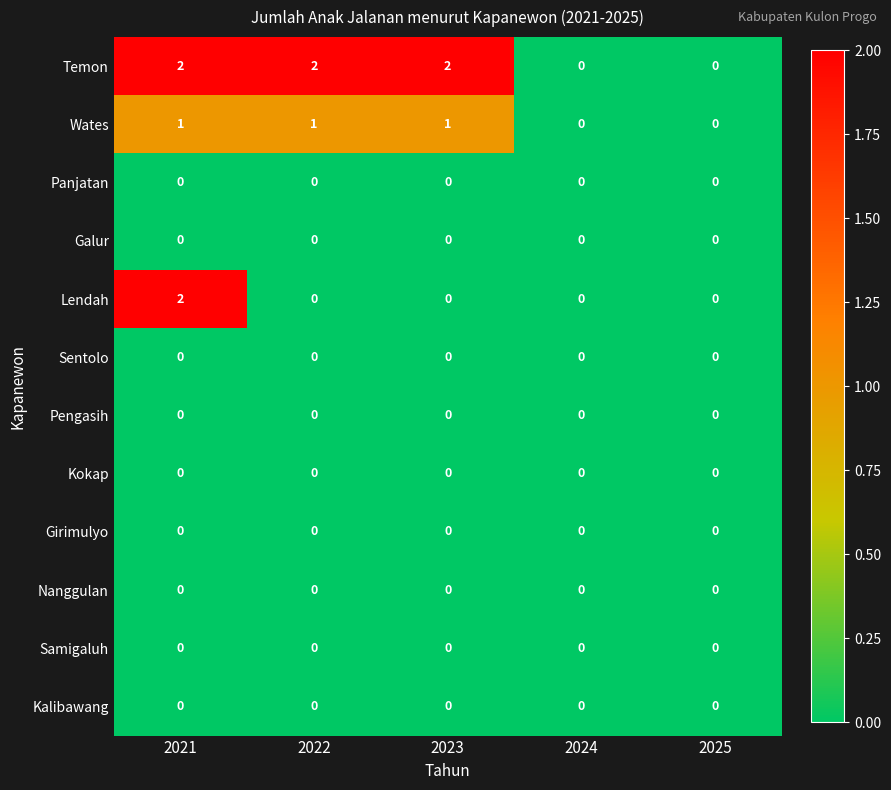

What is the spread (max minus min) of values at 2022?

2